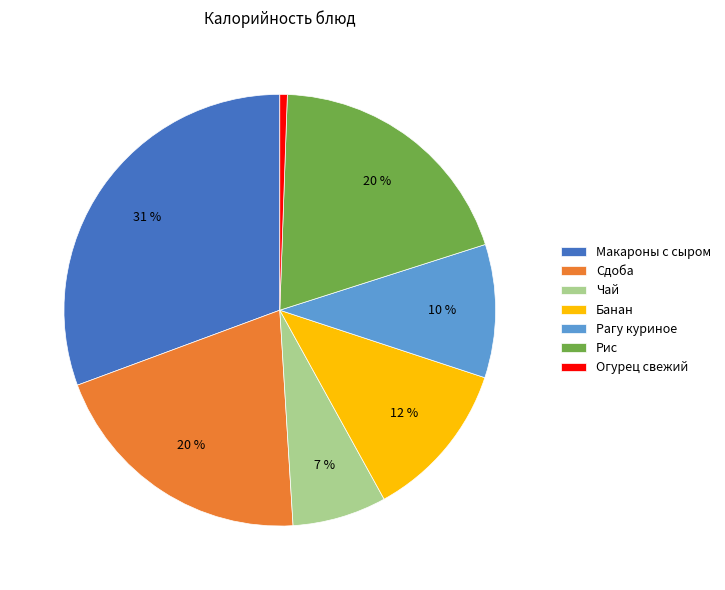

What is the ratio of the value at Банан to the value at Чай?

1.7